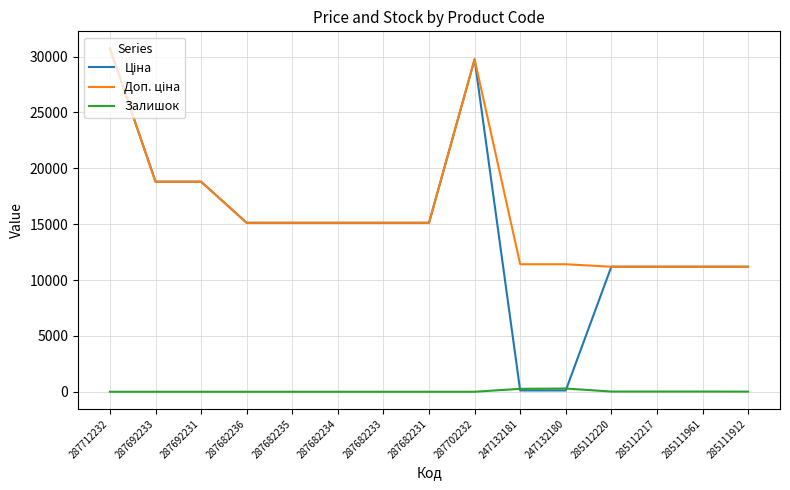

What is the spread (max minus min) of values at 287682231?

15120.0